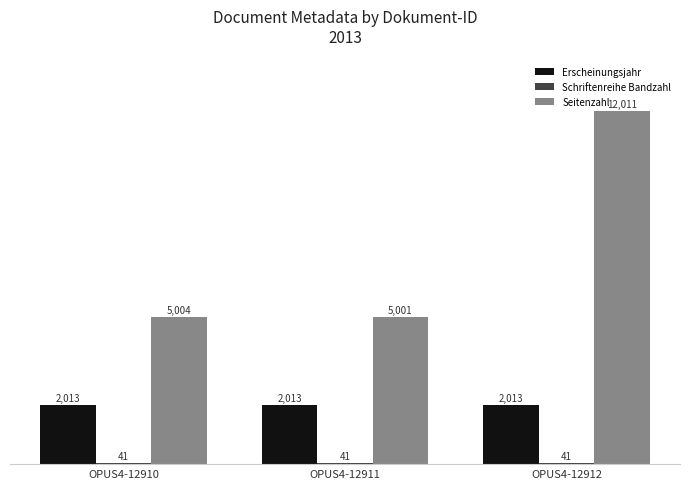

Between OPUS4-12910 and OPUS4-12912, which series saw the biggest shift?

Seitenzahl